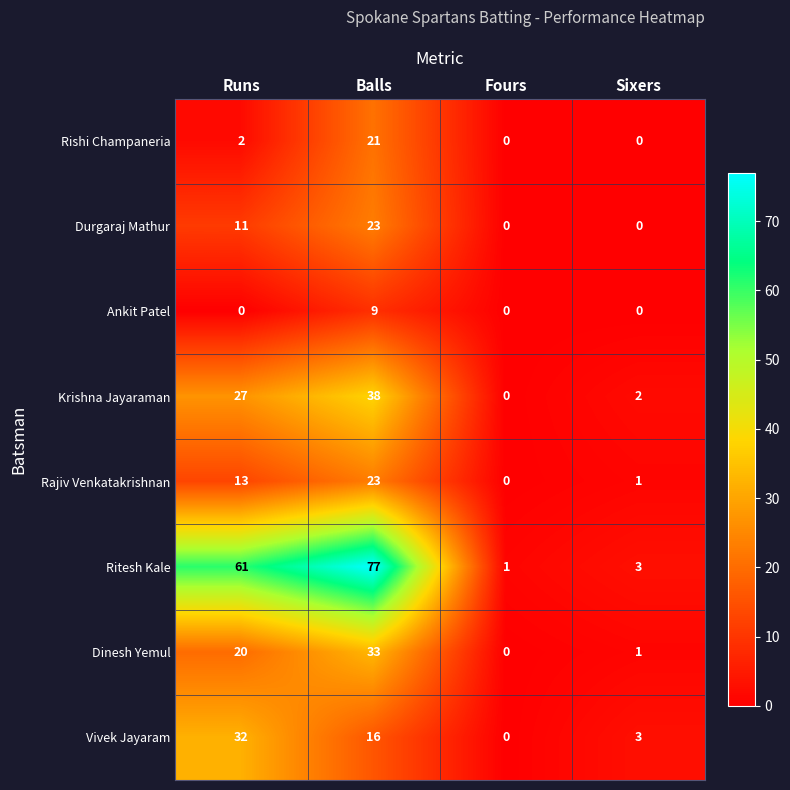

True or false: Rishi Champaneria has a value of 0 at Fours.

True